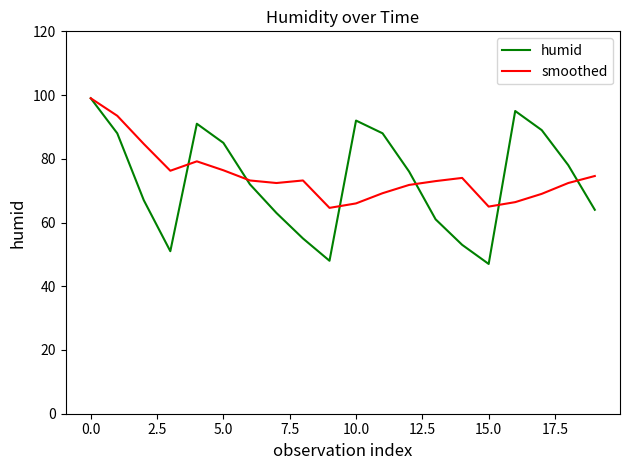

How many series are shown in this chart?

2